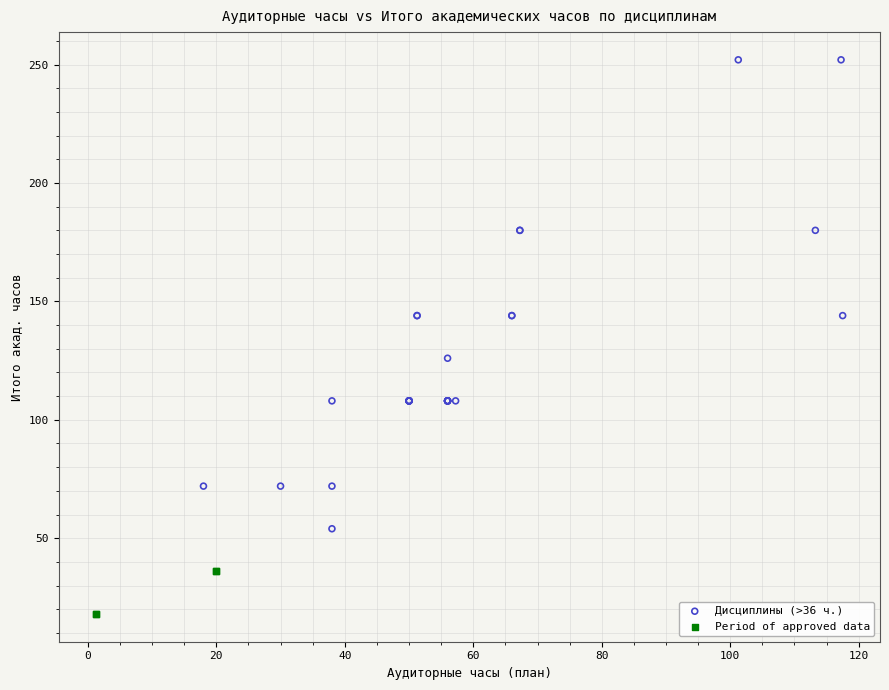

Which series has the widest spread of Y values?

Дисциплины (>36 ч.)